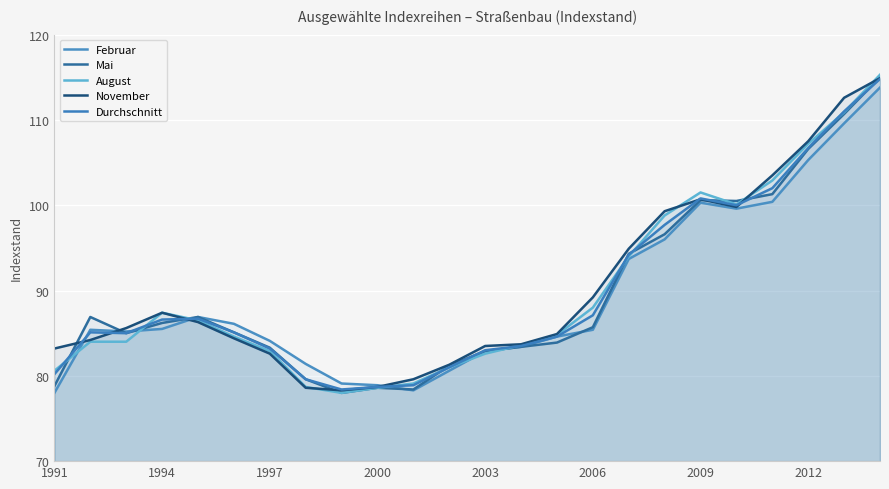

What is the sum of all Februar values?

2144.5